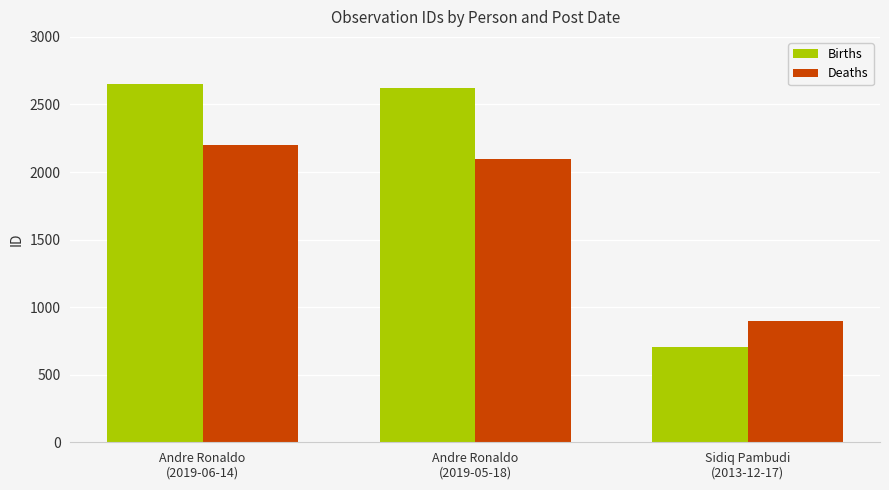

What is the label of the 1st bar from the left?

Andre Ronaldo
(2019-06-14)